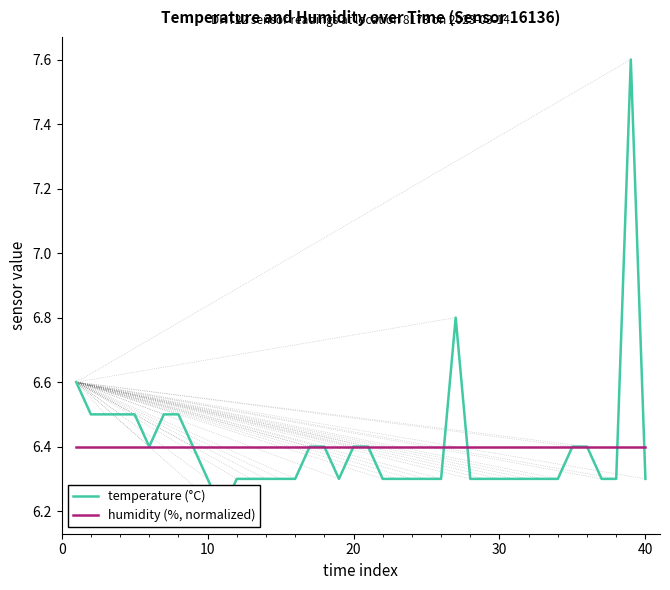

Reading right to left, extract all data points from this chart.

temperature (°C): 6.3	7.6	6.3	6.3	6.4	6.4	6.3	6.3	6.3	6.3	6.3	6.3	6.3	6.8	6.3	6.3	6.3	6.3	6.3	6.4	6.4	6.3	6.4	6.4	6.3	6.3	6.3	6.3	6.3	6.2	6.3	6.4	6.5	6.5	6.4	6.5	6.5	6.5	6.5	6.6
humidity (%, normalized): 6.4	6.4	6.4	6.4	6.4	6.4	6.4	6.4	6.4	6.4	6.4	6.4	6.4	6.4	6.4	6.4	6.4	6.4	6.4	6.4	6.4	6.4	6.4	6.4	6.4	6.4	6.4	6.4	6.4	6.4	6.4	6.4	6.4	6.4	6.4	6.4	6.4	6.4	6.4	6.4